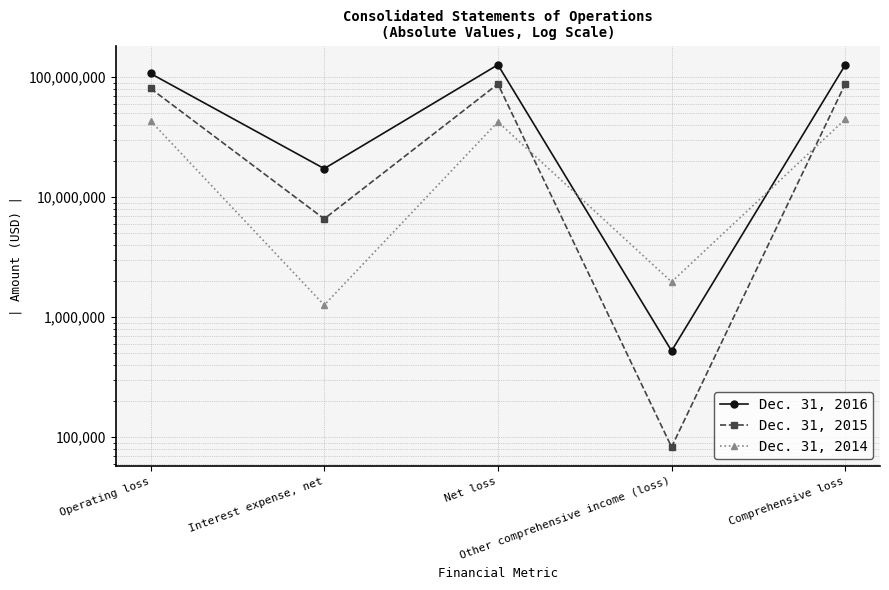

True or false: Dec. 31, 2016 has a value of 523584 at Other comprehensive income (loss).

True